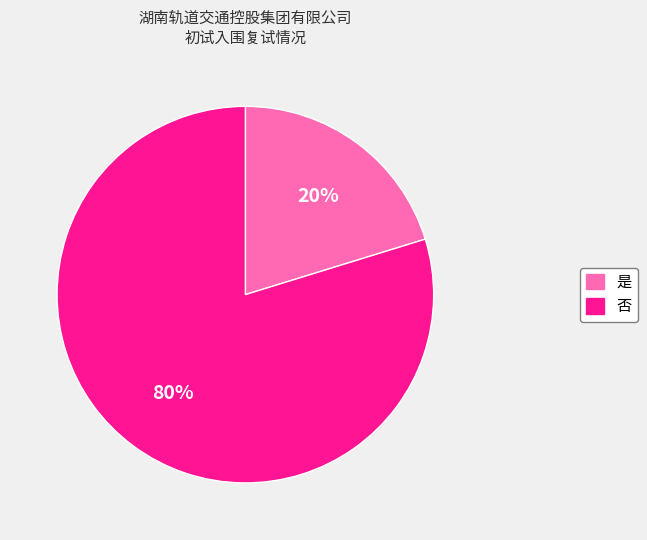

How many slices are in this pie chart?

2